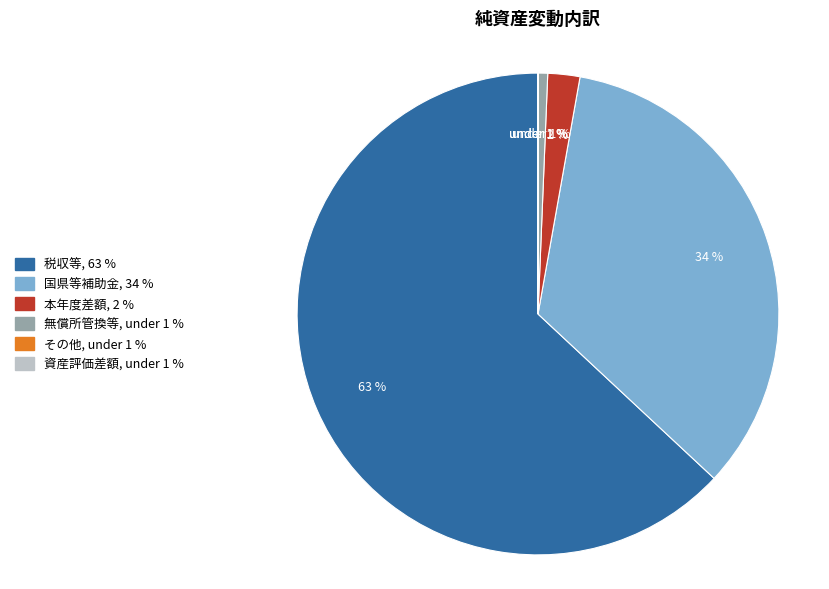

To the nearest percent, what percentage of the pie is 本年度差額?

2%